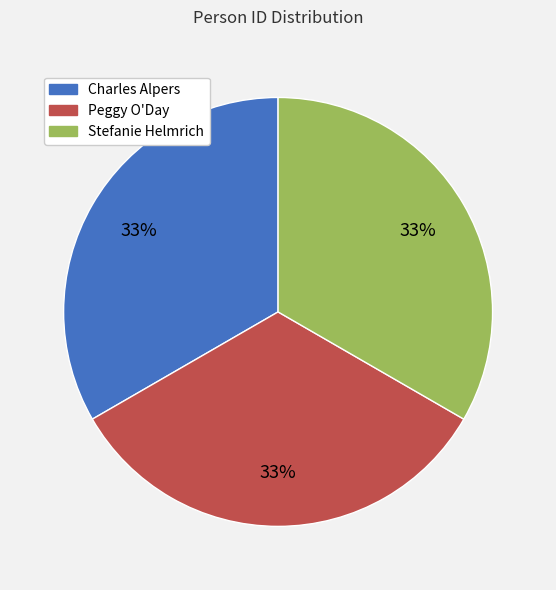

The Peggy O'Day slice represents 39% of the pie. True or false?

False